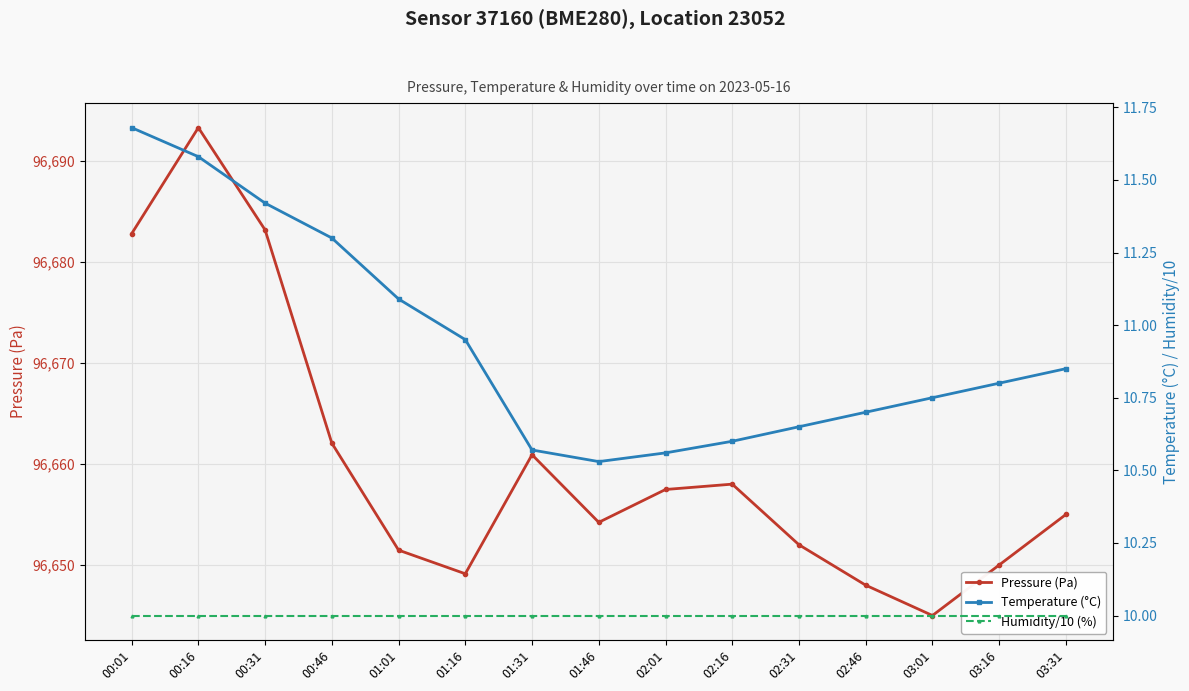

True or false: Humidity/10 (%) has more than 0 interior local peaks.

False